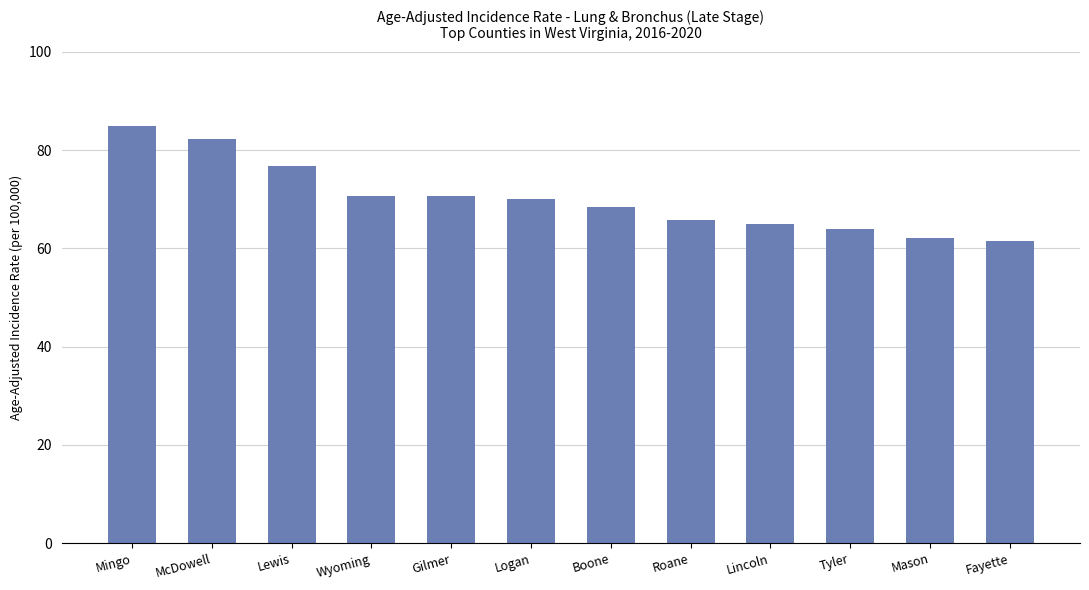

What is the difference between the maximum and minimum values?

23.4